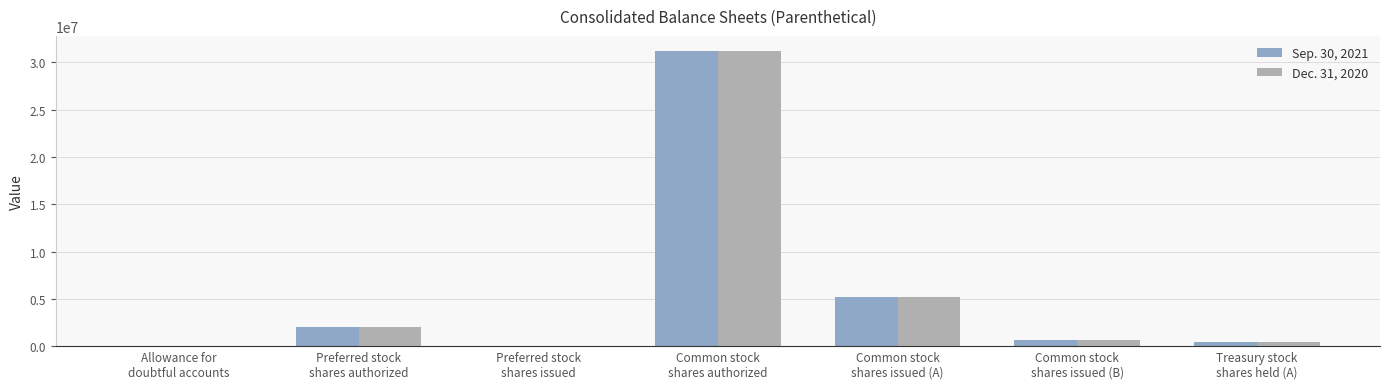

What is the total value across all series at Allowance for
doubtful accounts?

1296